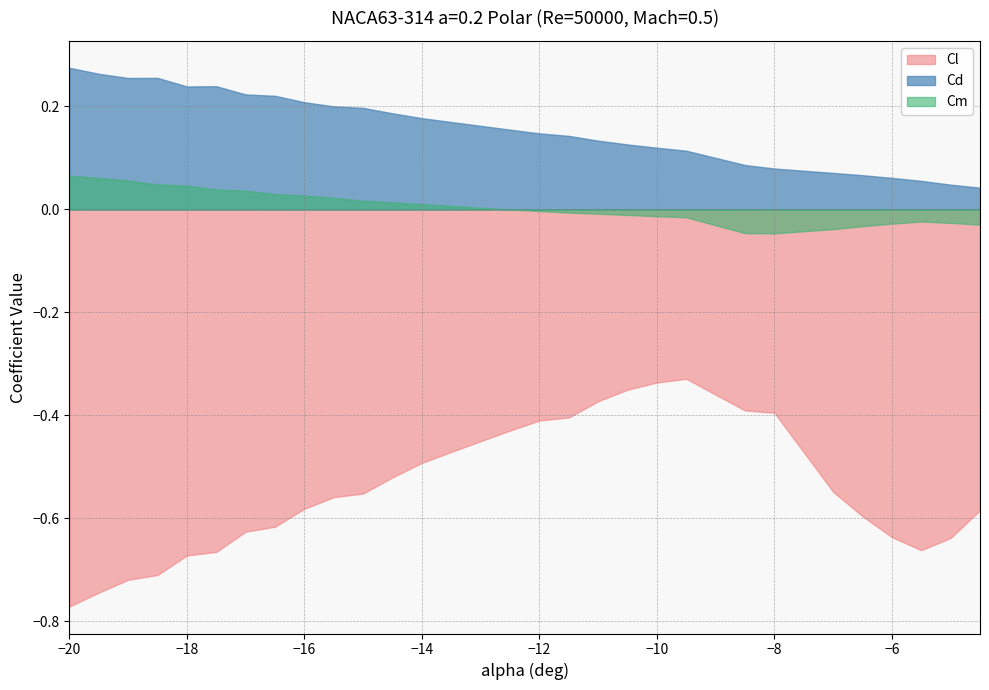

Which series has the largest range (max minus min)?

Cl